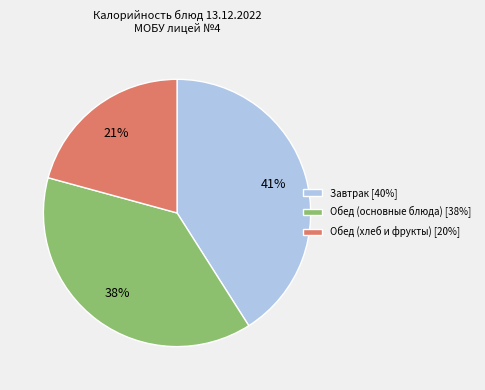

To the nearest percent, what is the difference between the largest and smallest slice percentages?

20%